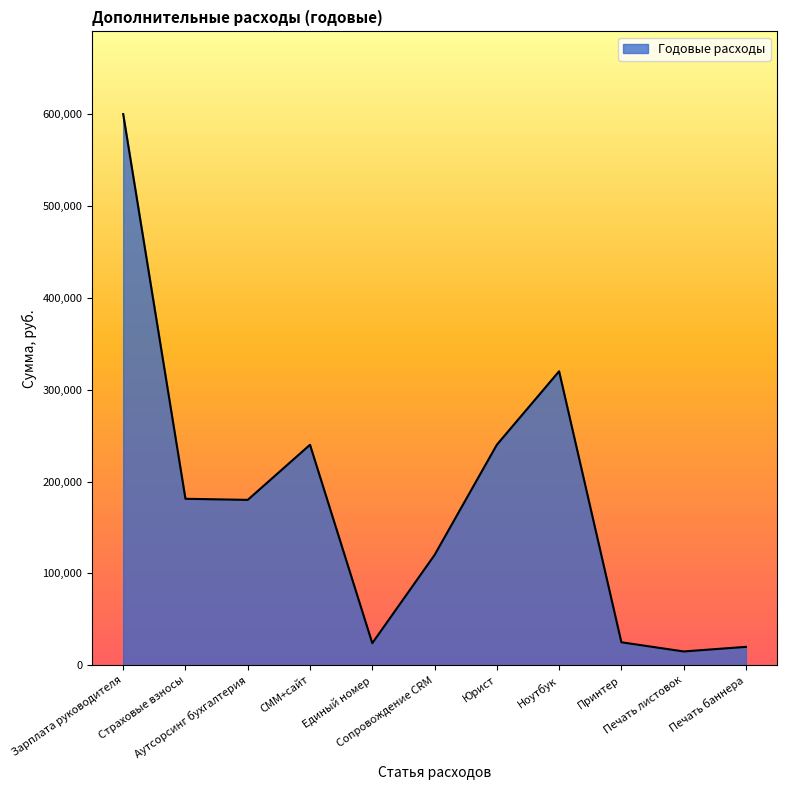

True or false: the data shows 181200 at Страховые взносы.

True